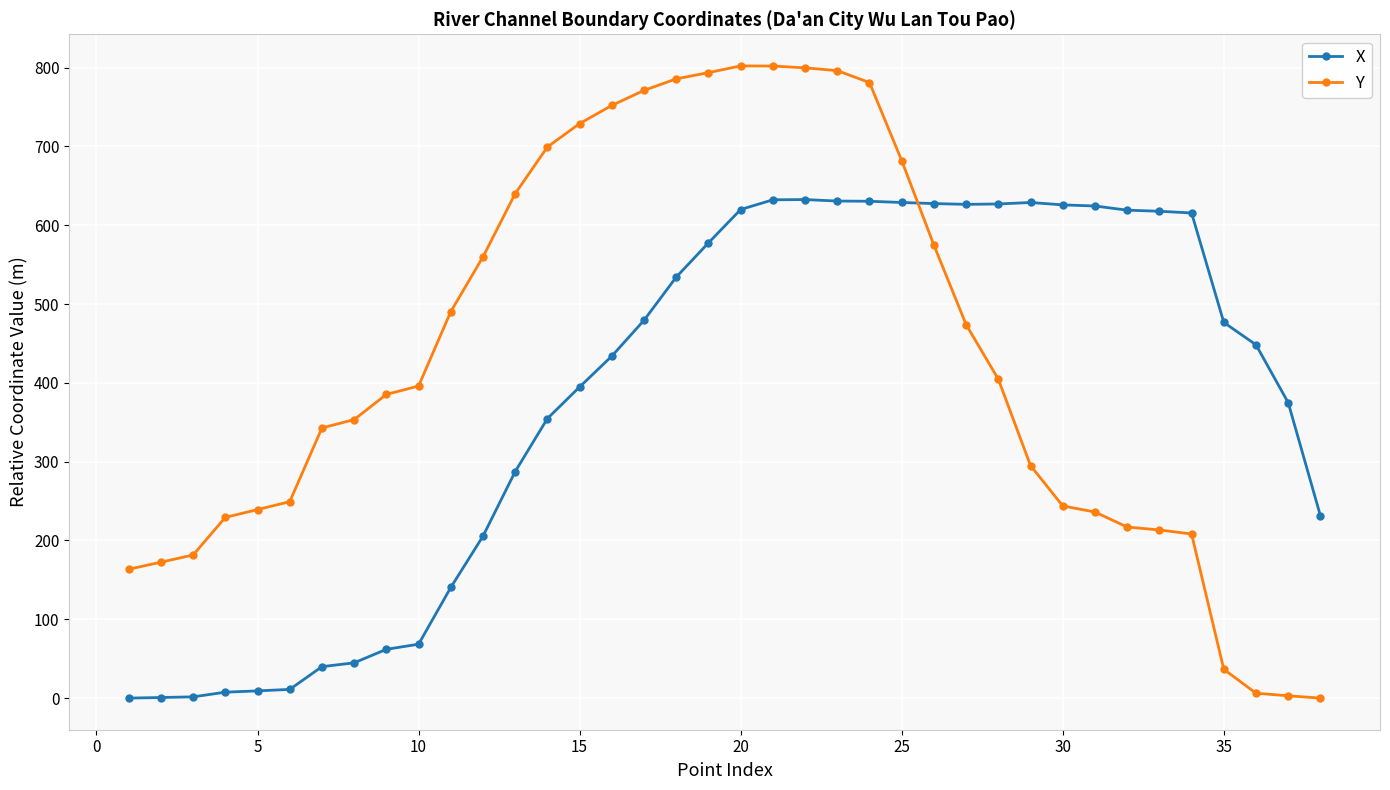

True or false: X and Y intersect in this chart.

True